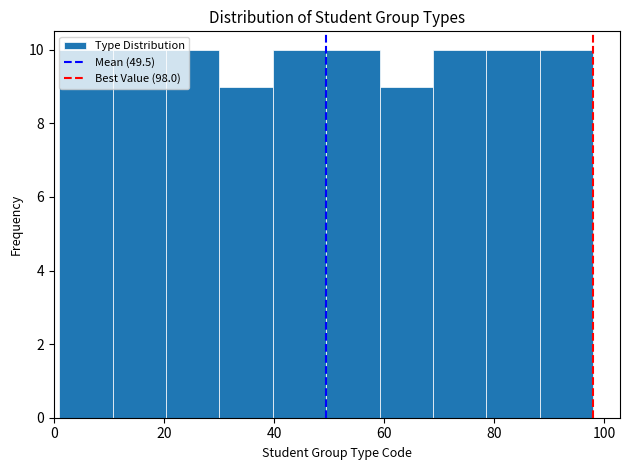

Reading left to right, list every bar in this chart as the range it spans on the x-axis followed by its height. Neither the bar edges nor the heights are printed on the chart, so give them approximately, as read against the axes.

2 to 10: 10
10 to 20: 10
20 to 30: 10
30 to 40: 9
40 to 50: 10
50 to 60: 10
60 to 68: 9
68 to 78: 10
78 to 88: 10
88 to 98: 10